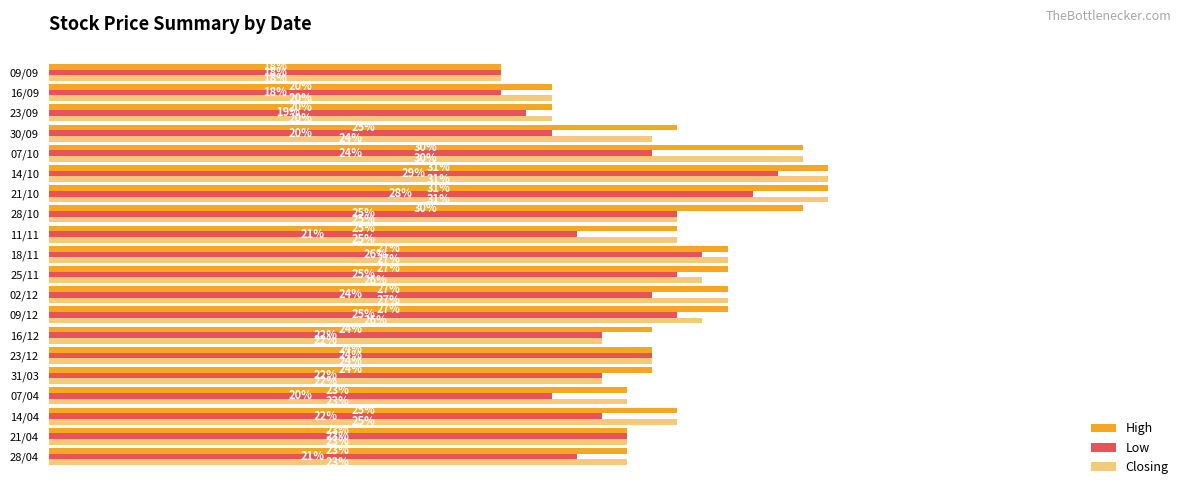

Count the number of categories in the chart.

20